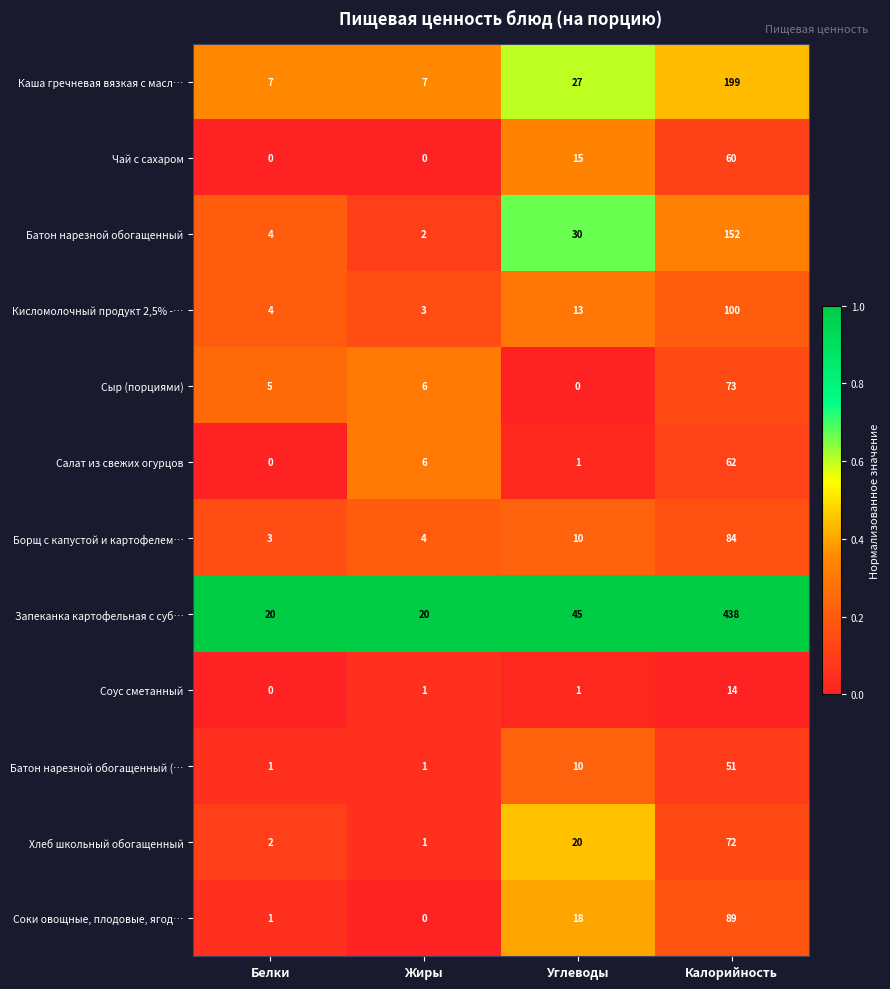

The value of Каша гречневая вязкая с масл… at Жиры is 7. True or false?

True